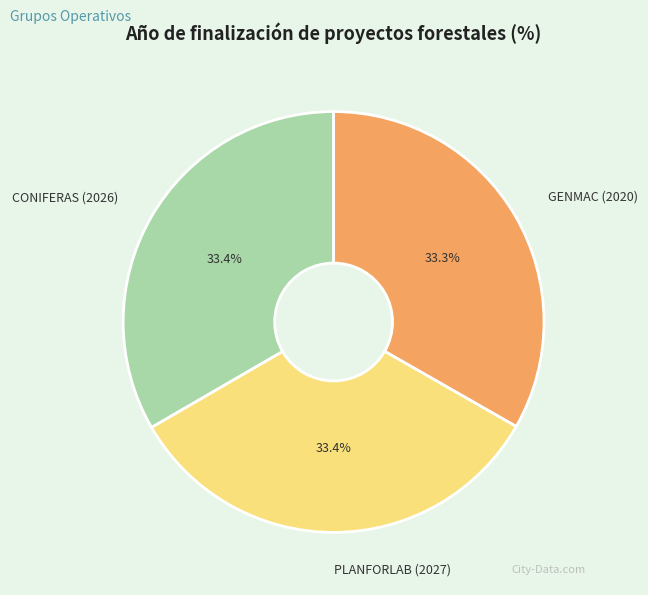

Count the number of slices in the pie.

3